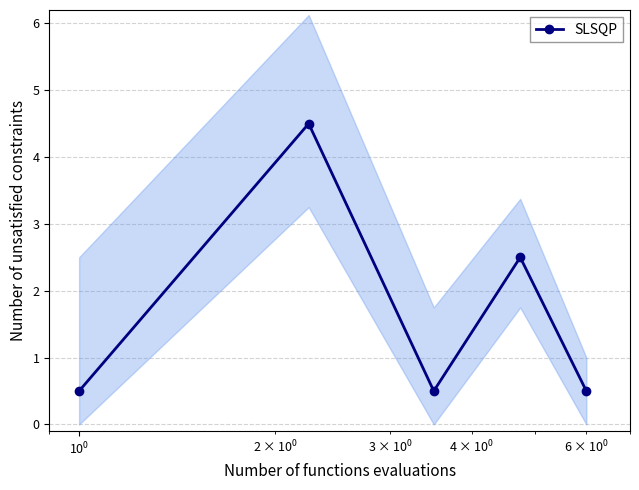

How many points are higher than both their immediate neighbors (excluding endpoints)?

2